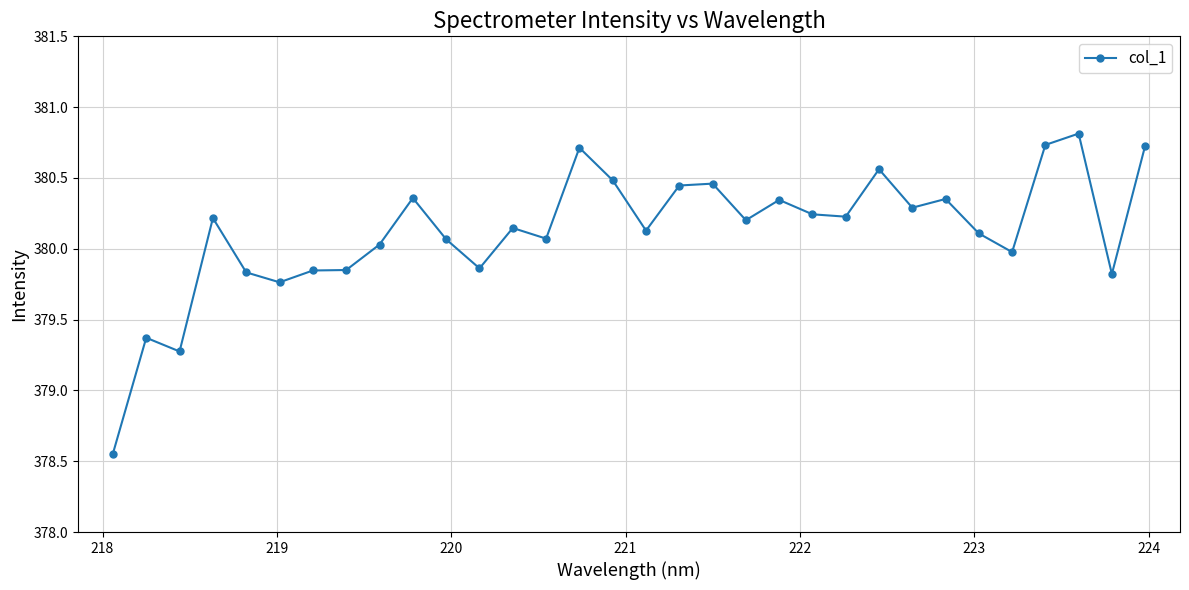

What is the difference between the maximum and minimum values?

2.3